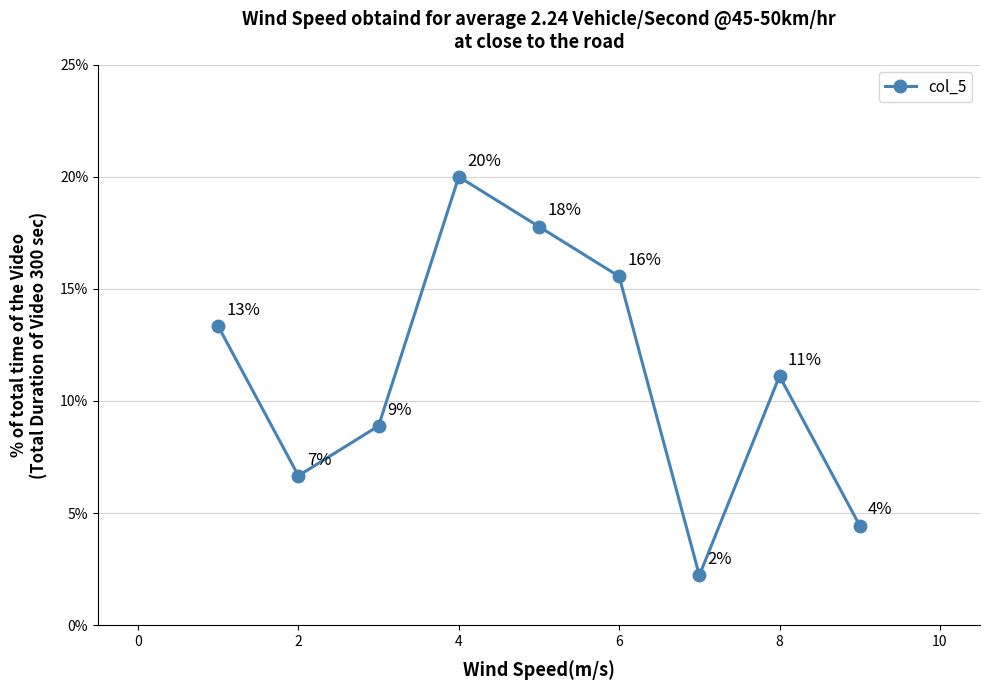

What is the label of the 6th point from the right?

4